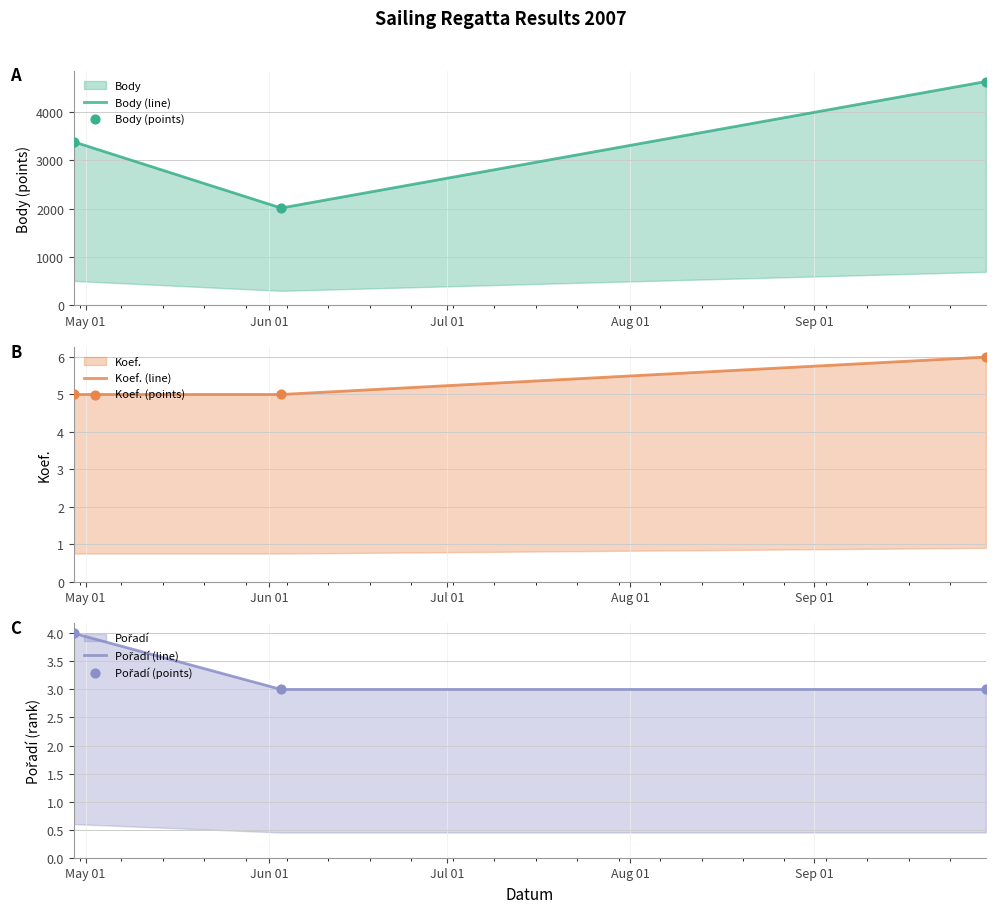

Which series has the largest total across all categories?

Body